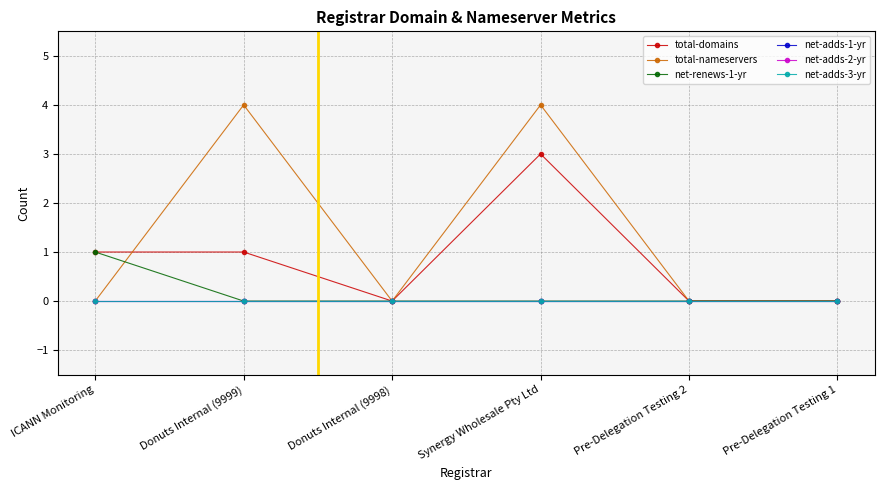

Does the chart have visible grid lines?

Yes